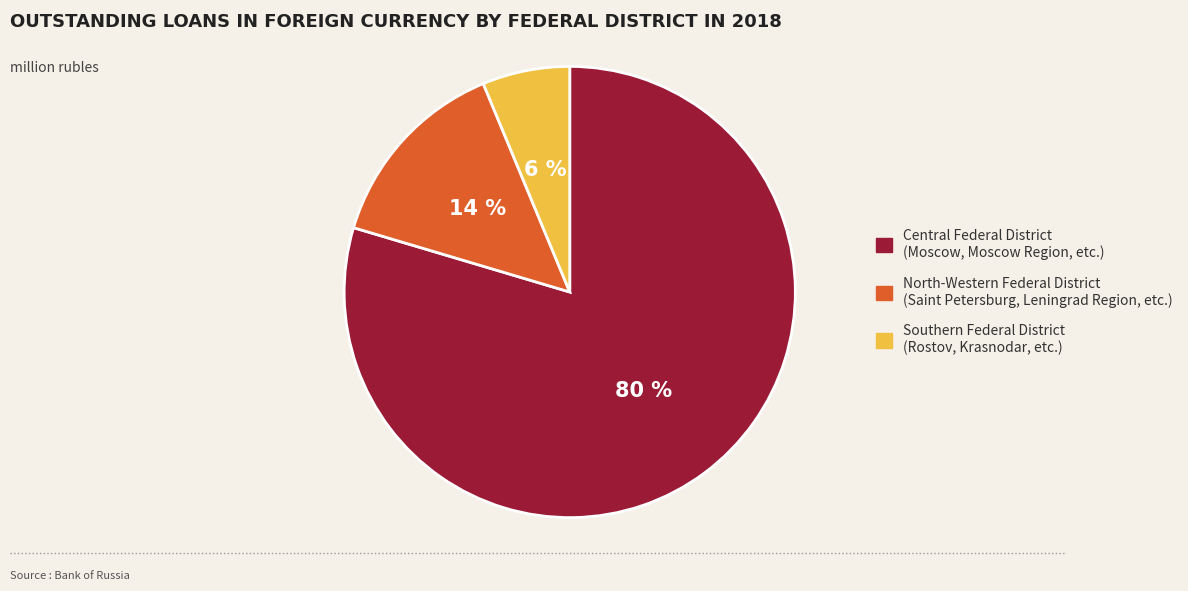

To the nearest percent, what is the average slice percentage?

33%